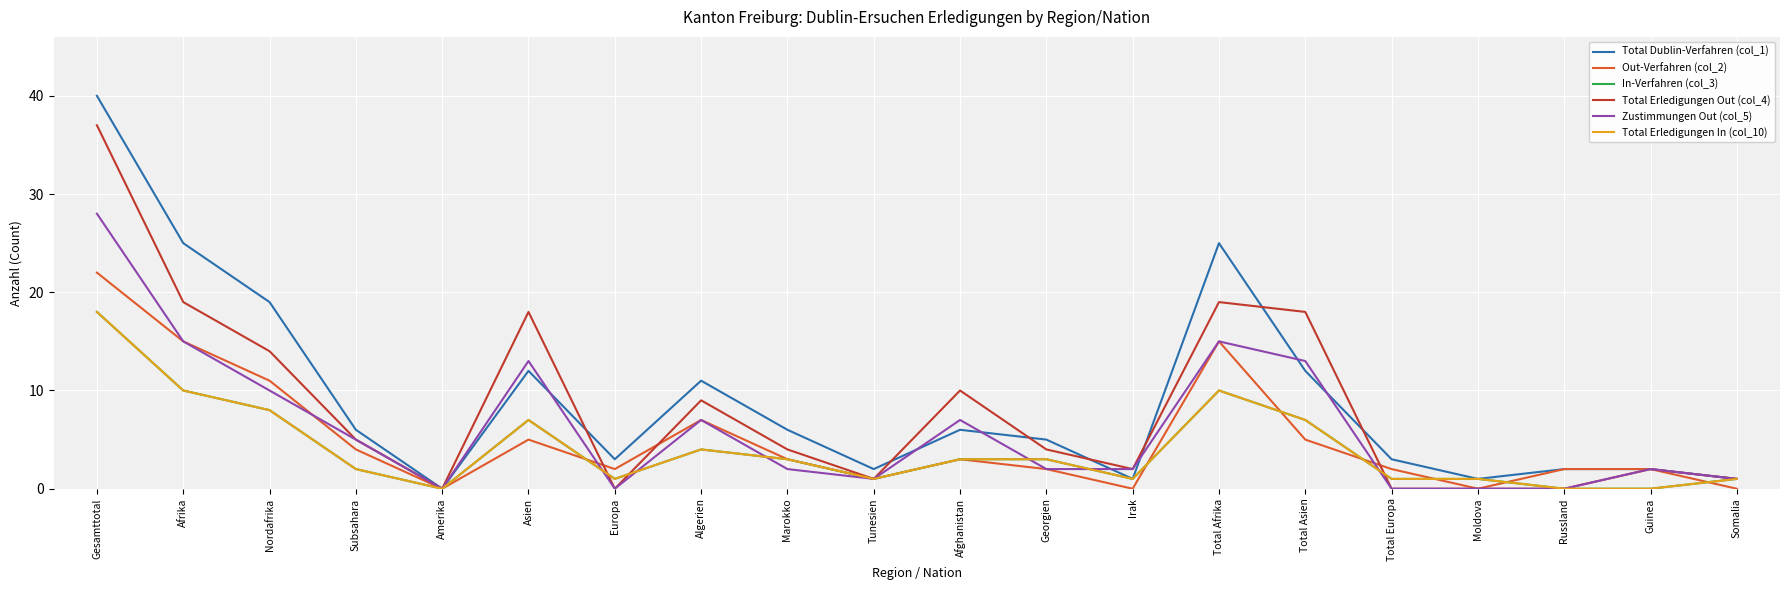

Between Georgien and Total Afrika, which series saw the biggest shift?

Total Dublin-Verfahren (col_1)